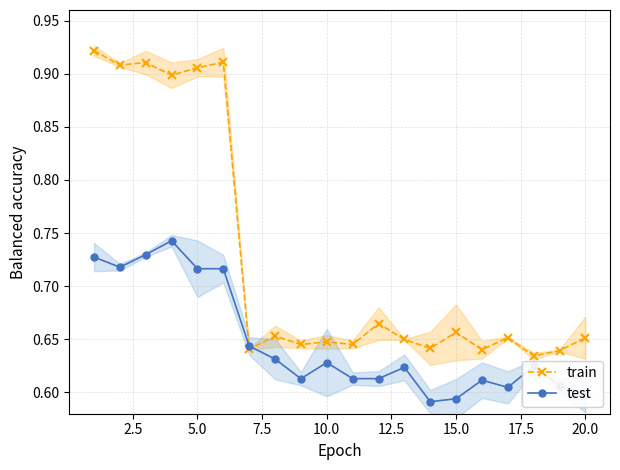

Count the train values in the range 0 to 1.

20